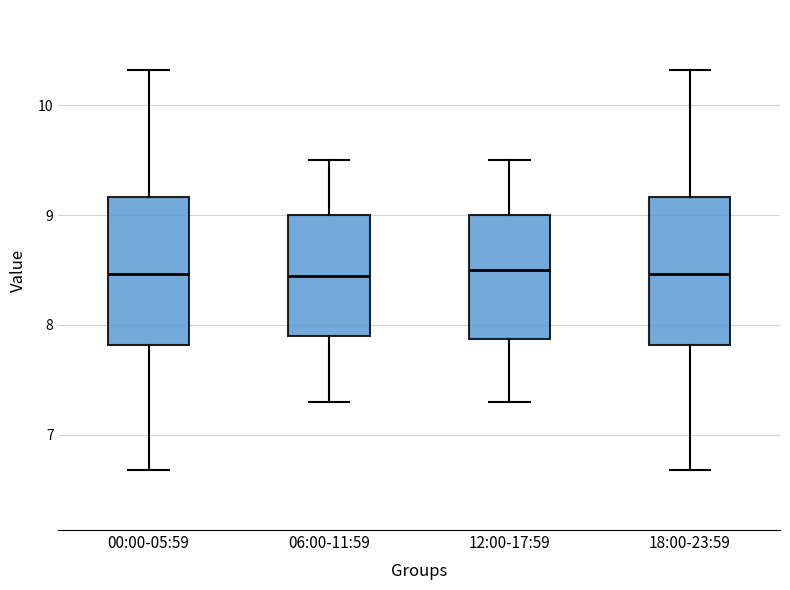

Reading left to right, transcribe this box plot: for each box, give where its median line is, the range the box spans, and where its two whiskers end, as read against the y-axis. The values are not printed on the chart, so give them approximately, as read against the axis.

00:00-05:59: median 8.5, box 7.8 to 9.2, whiskers 6.7 to 10.3
06:00-11:59: median 8.5, box 7.9 to 9.0, whiskers 7.3 to 9.5
12:00-17:59: median 8.5, box 7.9 to 9.0, whiskers 7.3 to 9.5
18:00-23:59: median 8.5, box 7.8 to 9.2, whiskers 6.7 to 10.3